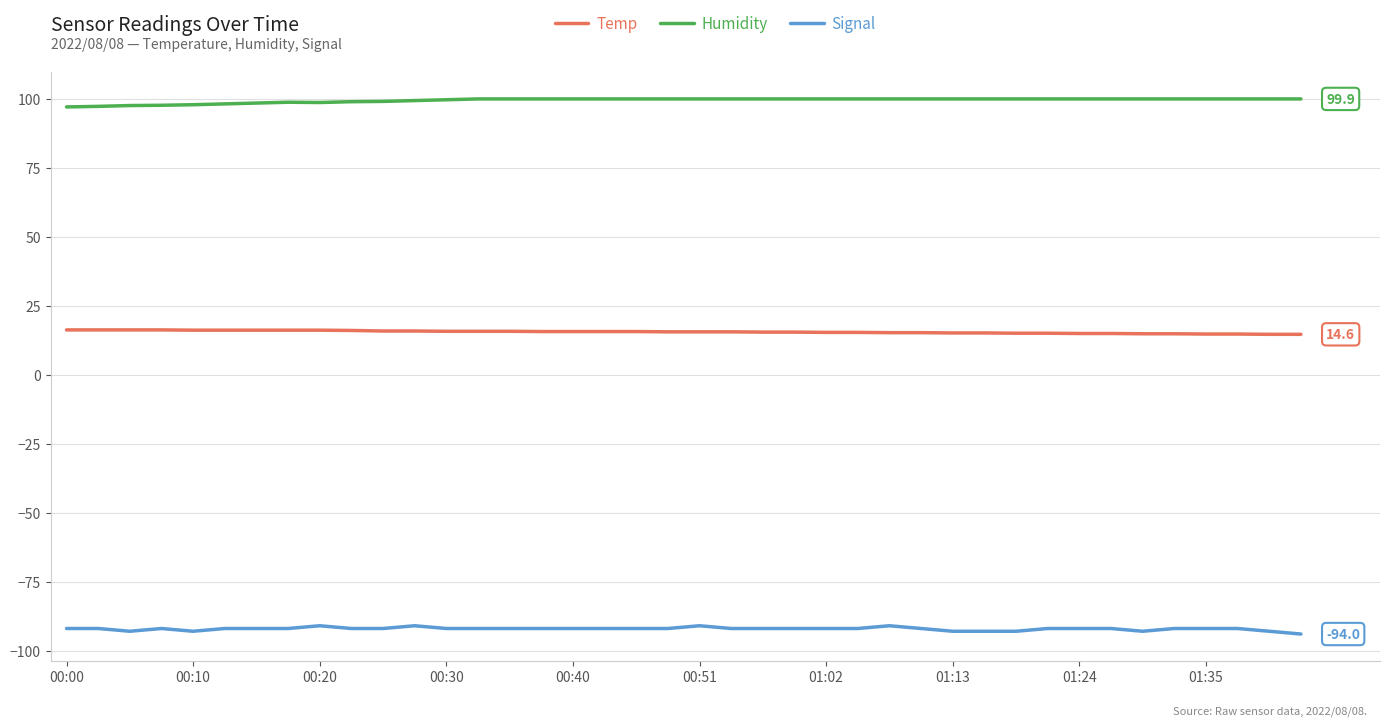

List the series in order of their peak value, highest first.

Humidity, Temp, Signal